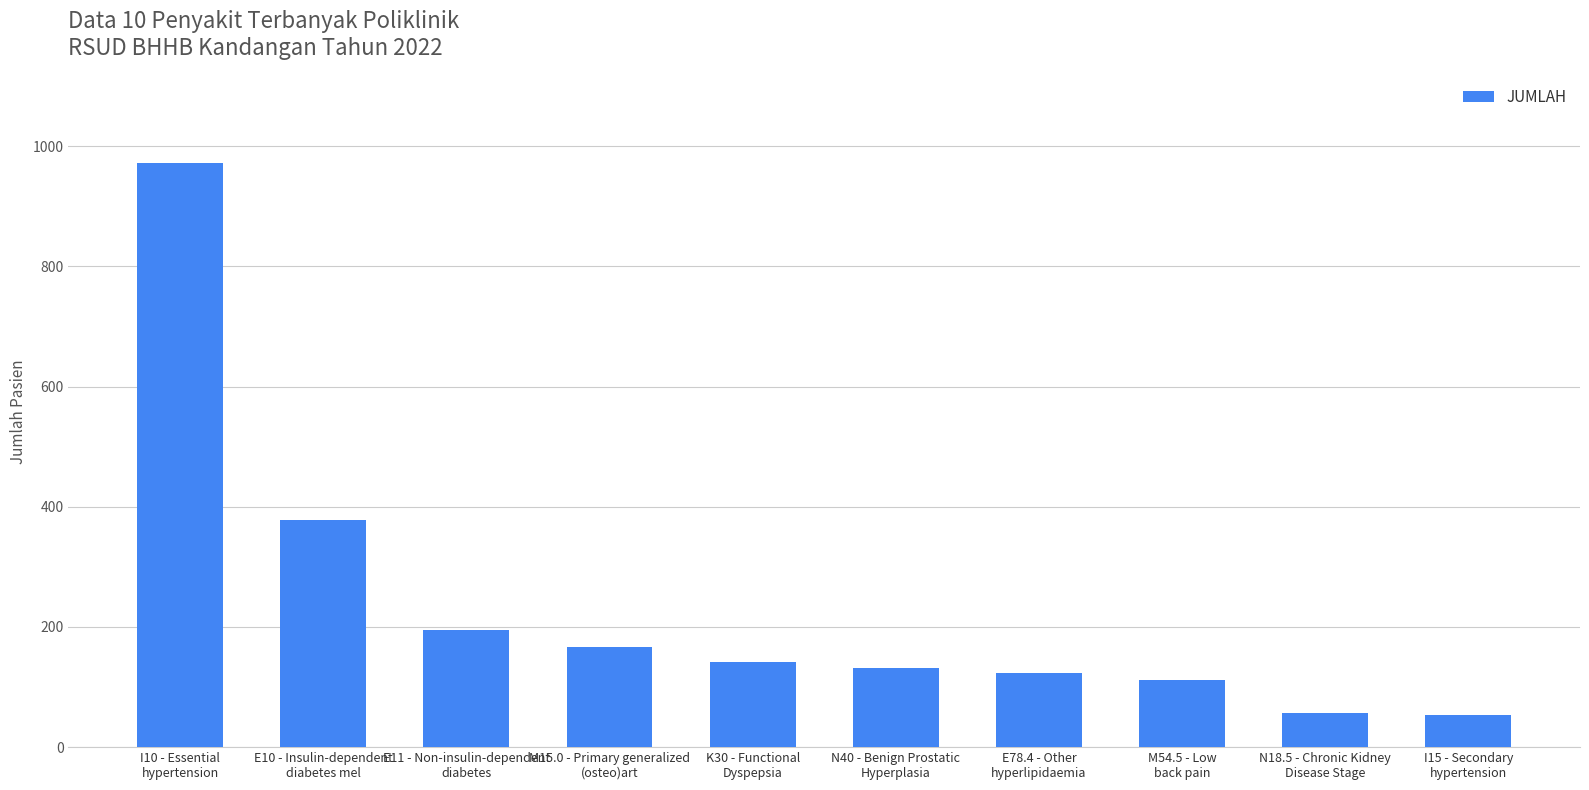

What is the minimum value shown in the chart?

54